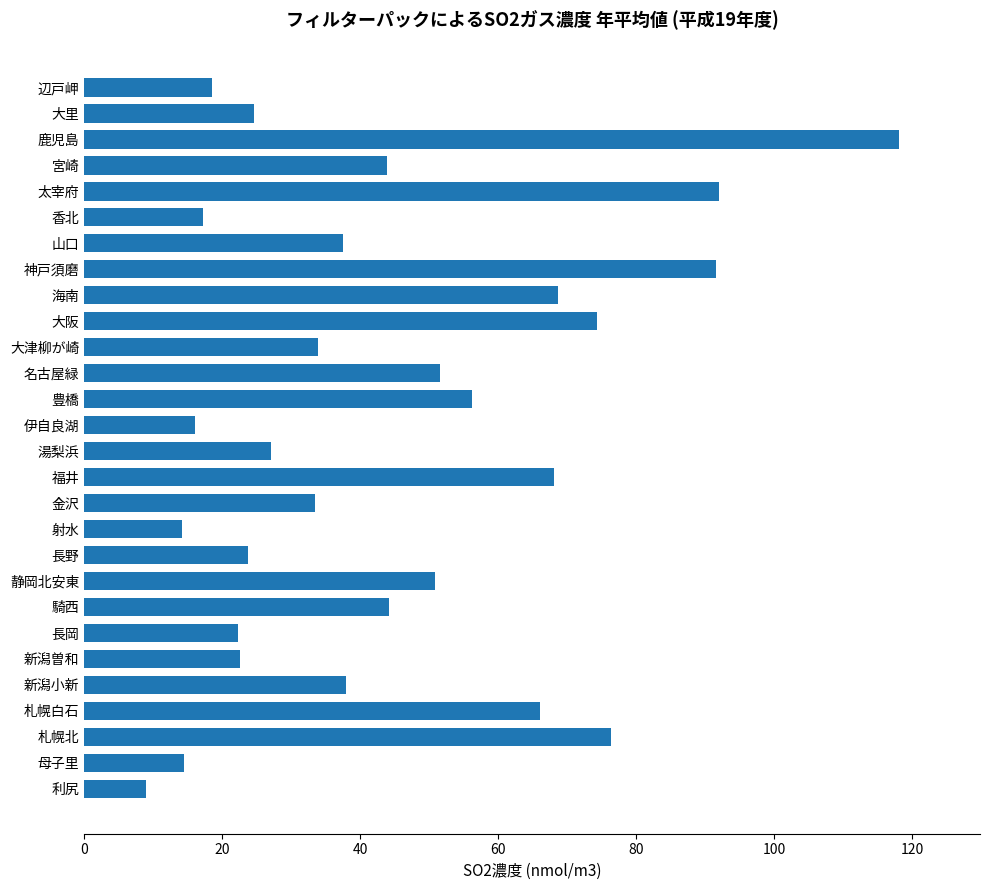

Count the number of categories in the chart.

28